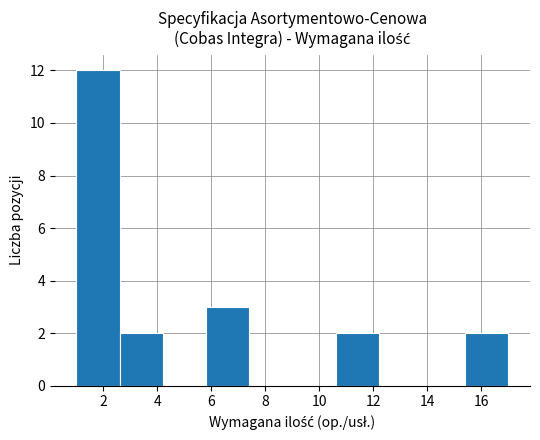

What is the height of the bar covering 1.0 to 2.6 on the x-axis? The values are not printed on the chart, so give them approximately, as read against the axis.

12